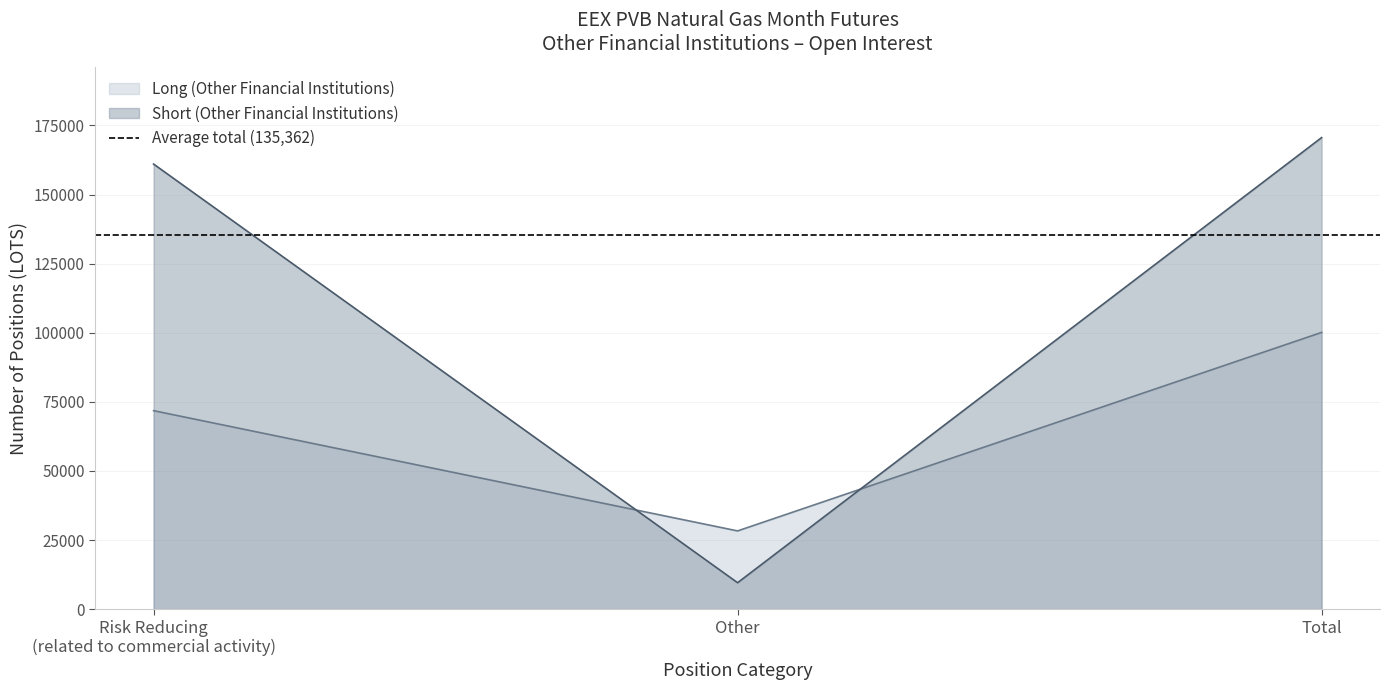

Which category has the highest value in the Long (Other Financial Institutions) series?

Total